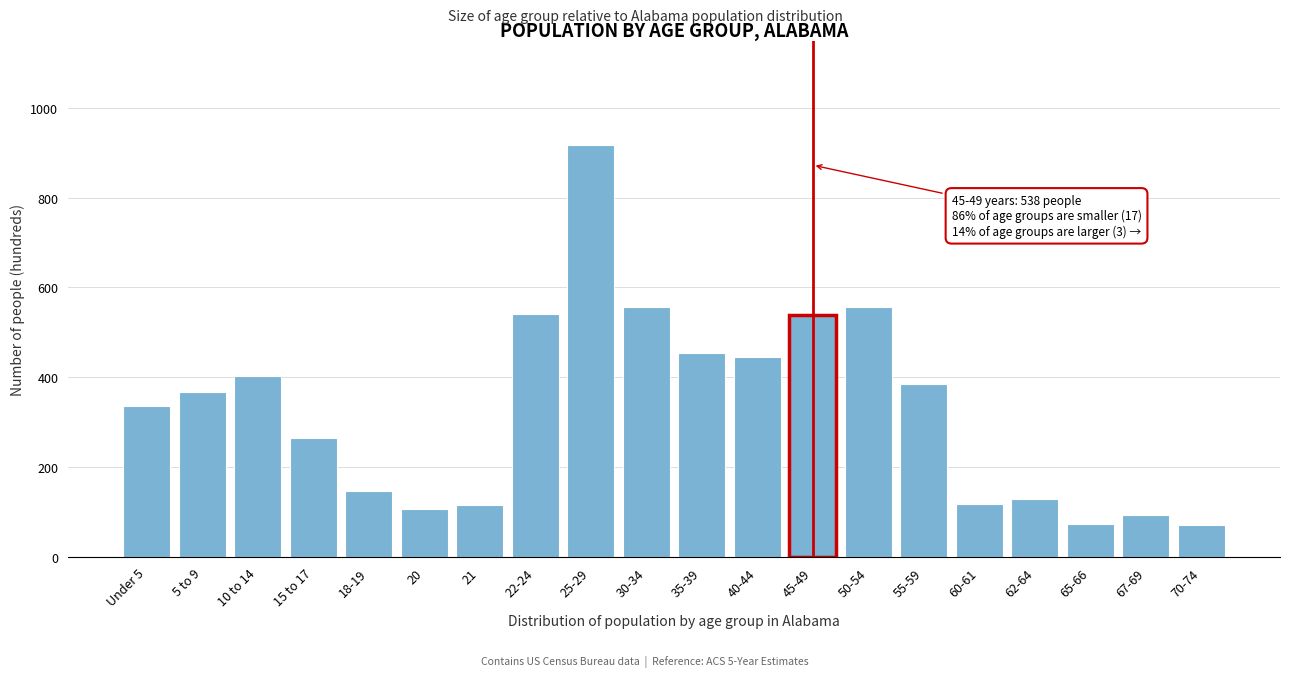

Which has a higher value, 15 to 17 or 20?

15 to 17